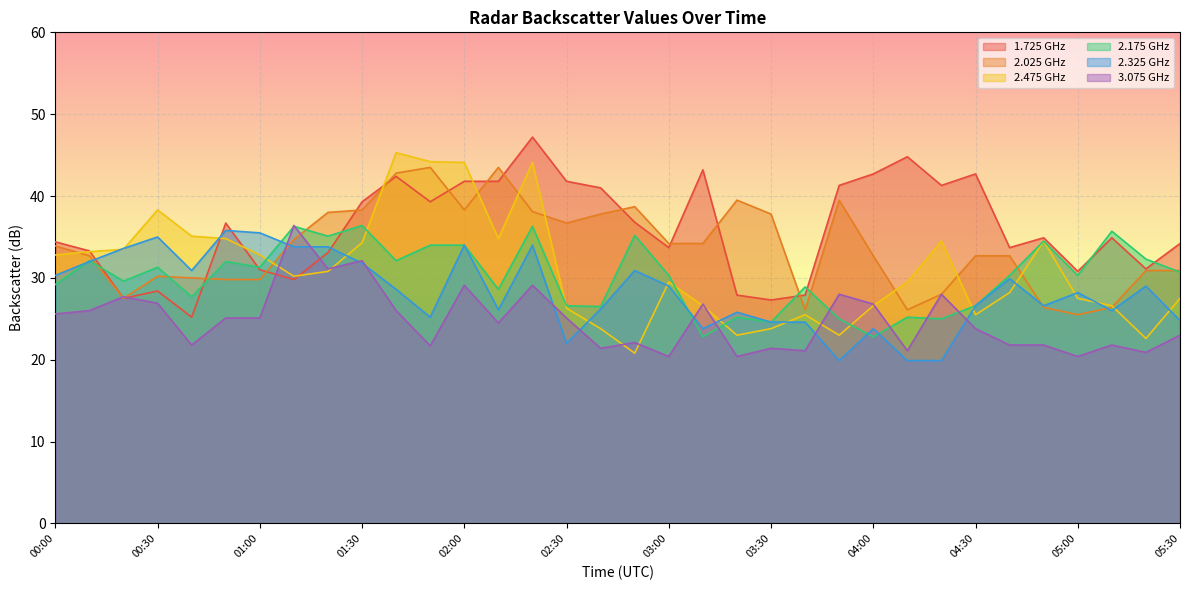

Reading left to right, extract all data points from this chart.

1.725: 00:00=34.4	00:10=33.3	00:20=27.5	00:30=28.4	00:40=25.2	00:50=36.7	01:00=31.0	01:10=29.8	01:20=33.1	01:30=39.3	01:40=42.4	01:50=39.3	02:00=41.8	02:10=41.8	02:20=47.2	02:30=41.8	02:40=41.0	02:50=36.8	03:00=33.7	03:10=43.2	03:20=27.9	03:30=27.3	03:40=27.9	03:50=41.3	04:00=42.7	04:10=44.8	04:20=41.3	04:30=42.7	04:40=33.7	04:50=34.9	05:00=30.8	05:10=34.9	05:20=31.1	05:30=34.2
2.025: 00:00=33.9	00:10=32.7	00:20=27.5	00:30=30.2	00:40=30.0	00:50=29.8	01:00=29.8	01:10=34.7	01:20=38.0	01:30=38.3	01:40=42.8	01:50=43.5	02:00=38.3	02:10=43.5	02:20=38.1	02:30=36.7	02:40=37.8	02:50=38.7	03:00=34.2	03:10=34.2	03:20=39.5	03:30=37.8	03:40=26.1	03:50=39.5	04:00=32.7	04:10=26.1	04:20=28.0	04:30=32.7	04:40=32.7	04:50=26.4	05:00=25.5	05:10=26.4	05:20=30.9	05:30=30.9
2.475: 00:00=32.8	00:10=33.2	00:20=33.5	00:30=38.3	00:40=35.1	00:50=34.8	01:00=32.8	01:10=30.2	01:20=30.8	01:30=34.3	01:40=45.3	01:50=44.2	02:00=44.1	02:10=34.8	02:20=44.1	02:30=26.3	02:40=23.8	02:50=20.8	03:00=29.5	03:10=26.6	03:20=23.0	03:30=23.8	03:40=25.5	03:50=23.0	04:00=26.6	04:10=29.5	04:20=34.5	04:30=25.5	04:40=28.2	04:50=34.5	05:00=27.5	05:10=26.6	05:20=22.6	05:30=27.5
2.175: 00:00=29.2	00:10=32.1	00:20=29.6	00:30=31.3	00:40=27.7	00:50=32.0	01:00=31.3	01:10=36.3	01:20=35.1	01:30=36.4	01:40=32.1	01:50=34.0	02:00=34.0	02:10=28.6	02:20=36.3	02:30=26.6	02:40=26.5	02:50=35.2	03:00=30.3	03:10=22.8	03:20=25.2	03:30=24.6	03:40=28.9	03:50=25.0	04:00=22.8	04:10=25.2	04:20=25.0	04:30=26.6	04:40=30.3	04:50=34.5	05:00=30.3	05:10=35.7	05:20=32.3	05:30=30.7
2.325: 00:00=30.3	00:10=32.0	00:20=33.6	00:30=35.0	00:40=30.9	00:50=35.8	01:00=35.5	01:10=33.8	01:20=33.8	01:30=31.8	01:40=28.6	01:50=25.2	02:00=34.0	02:10=26.1	02:20=34.0	02:30=22.0	02:40=26.2	02:50=30.9	03:00=29.0	03:10=23.8	03:20=25.8	03:30=24.6	03:40=24.6	03:50=19.9	04:00=23.8	04:10=19.9	04:20=19.9	04:30=26.6	04:40=29.9	04:50=26.6	05:00=28.2	05:10=26.0	05:20=29.0	05:30=24.8
3.075: 00:00=25.6	00:10=26.0	00:20=27.7	00:30=26.9	00:40=21.8	00:50=25.1	01:00=25.1	01:10=36.4	01:20=31.1	01:30=32.1	01:40=26.0	01:50=21.7	02:00=29.1	02:10=24.5	02:20=29.1	02:30=25.1	02:40=21.4	02:50=22.1	03:00=20.4	03:10=26.8	03:20=20.4	03:30=21.4	03:40=21.1	03:50=28.0	04:00=26.8	04:10=21.1	04:20=28.0	04:30=23.8	04:40=21.8	04:50=21.8	05:00=20.4	05:10=21.8	05:20=20.9	05:30=23.0